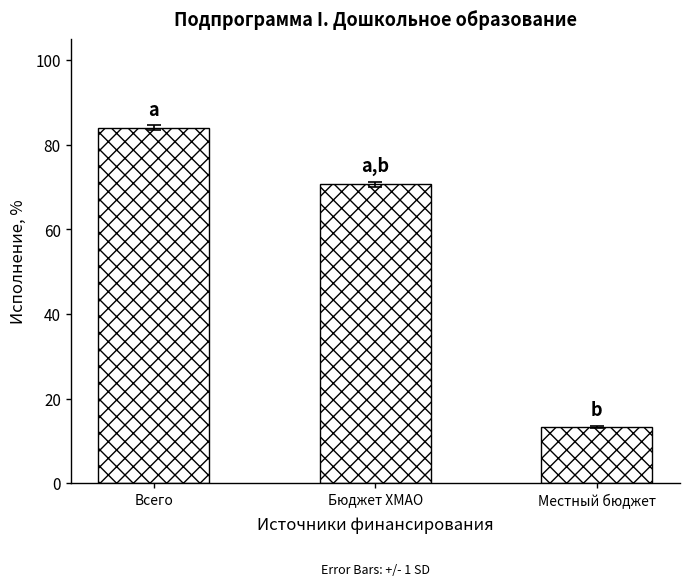

Are the bars horizontal?

No